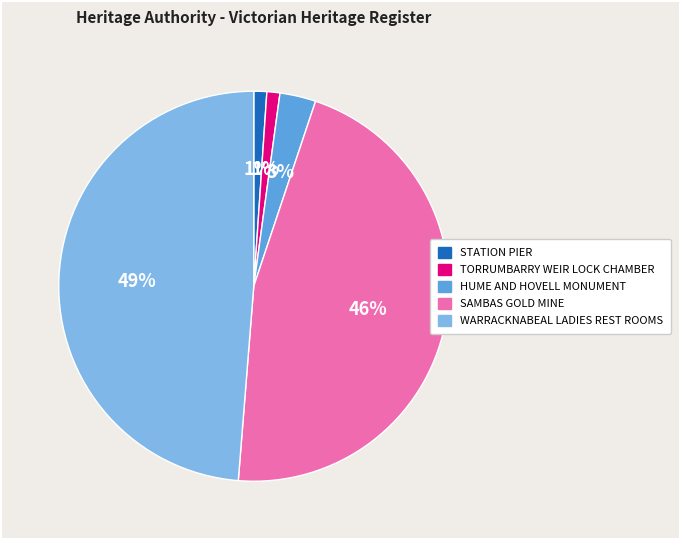

Is there a majority slice in this chart?

No